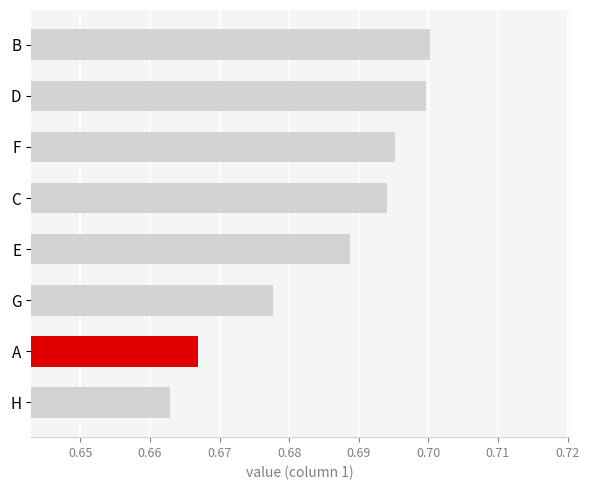

List the labels in order of value, largest first.

B, D, F, C, E, G, A, H